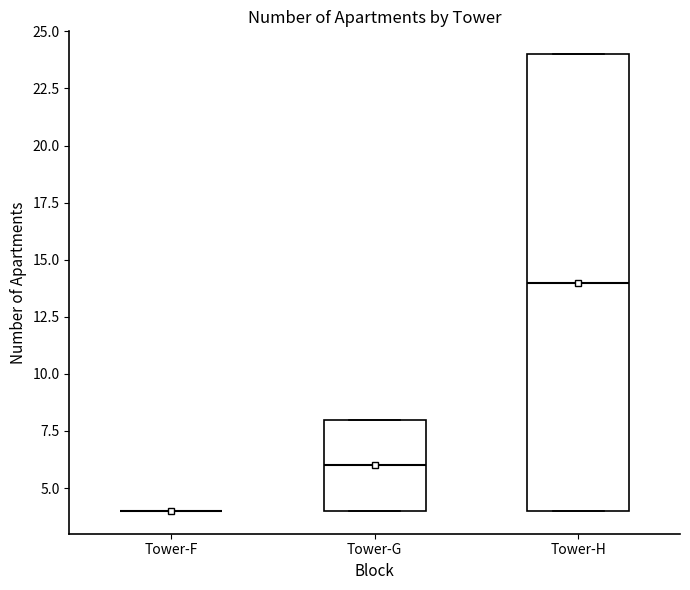

Reading left to right, read every box against the y-axis: the position of its median line, the range the box covers, and the ends of its whiskers. The values are not printed on the chart, so give them approximately, as read against the axis.

Tower-F: box collapsed to a line at 4, whiskers 4 to 4
Tower-G: median 6, box 4 to 8, whiskers 4 to 8
Tower-H: median 14, box 4 to 24, whiskers 4 to 24